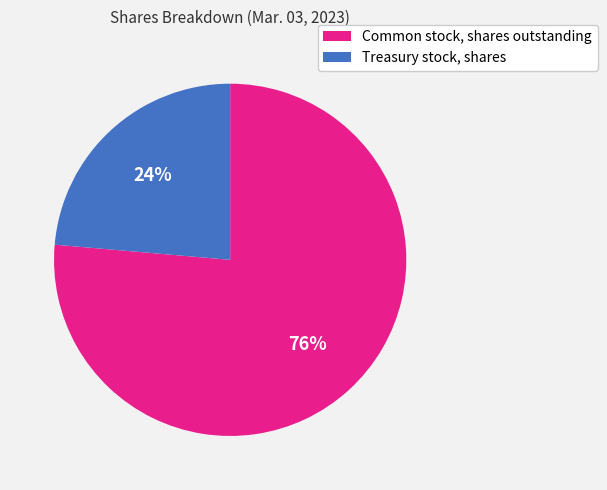

To the nearest percent, what percentage of the pie is Common stock, shares outstanding?

76%